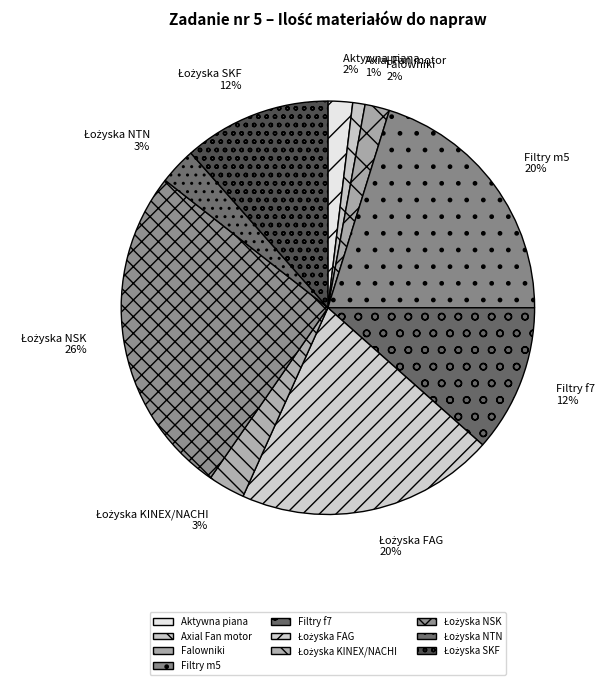

Which category has the smallest portion of the pie?

Axial Fan motor